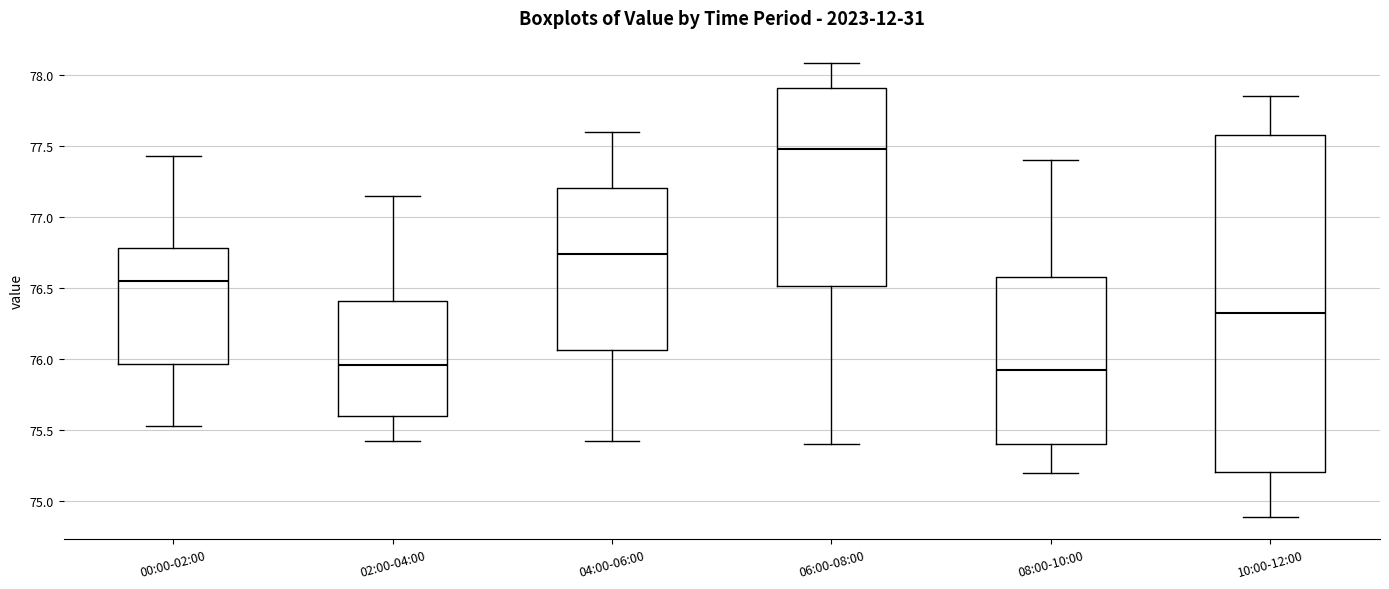

Where does the lower whisker of the box for 08:00-10:00 end on the y-axis? The values are not printed on the chart, so give them approximately, as read against the axis.

75.20